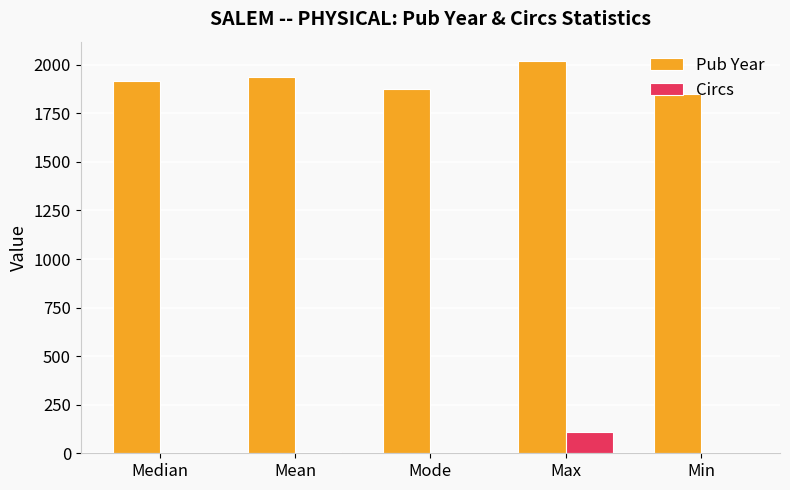

What is the sum of all Pub Year values?

9593